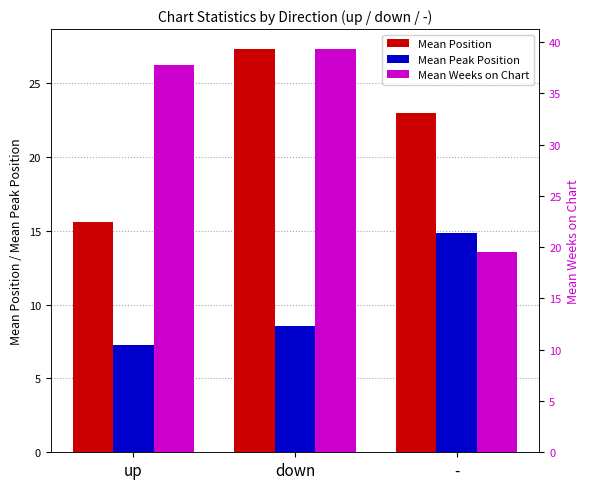

What is the difference between the highest and lowest values at up?

30.6